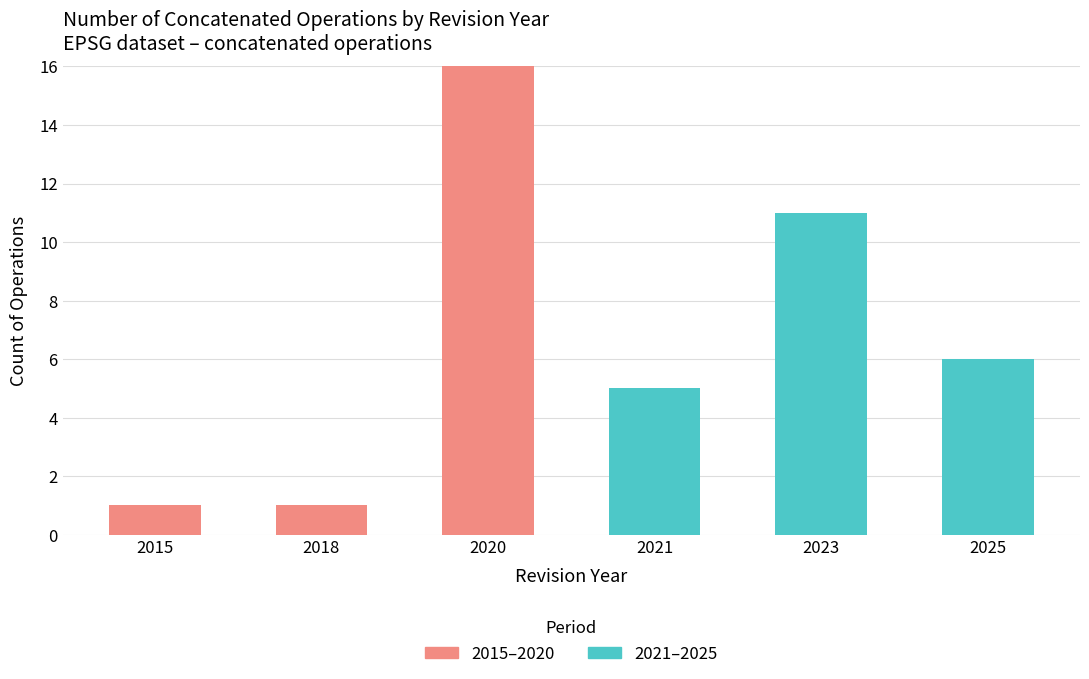

Does the chart contain stacked bars?

Yes